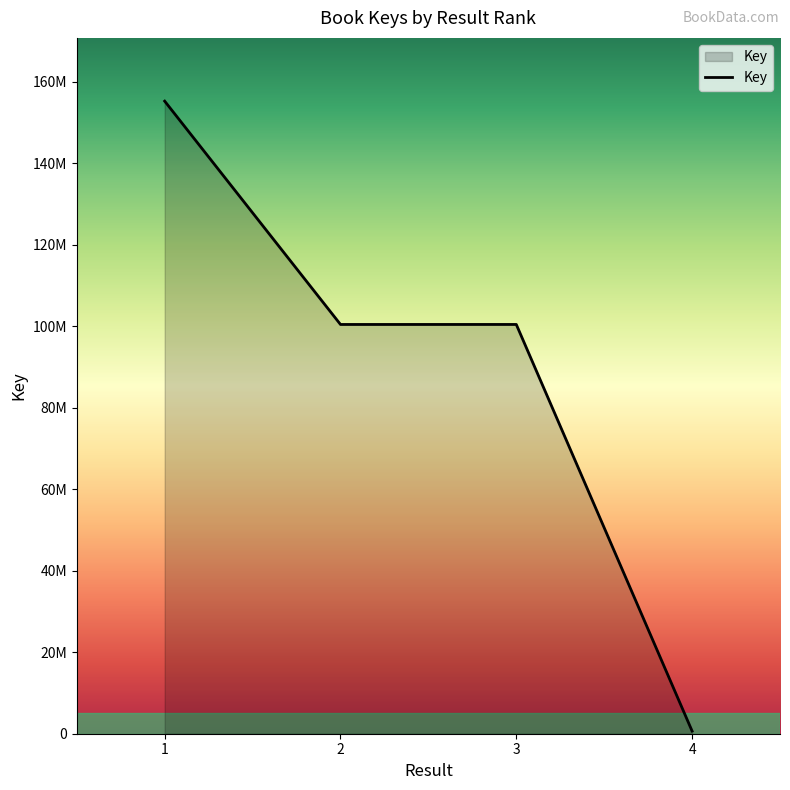

Rank the categories by value from lowest to highest.

4, 2, 3, 1